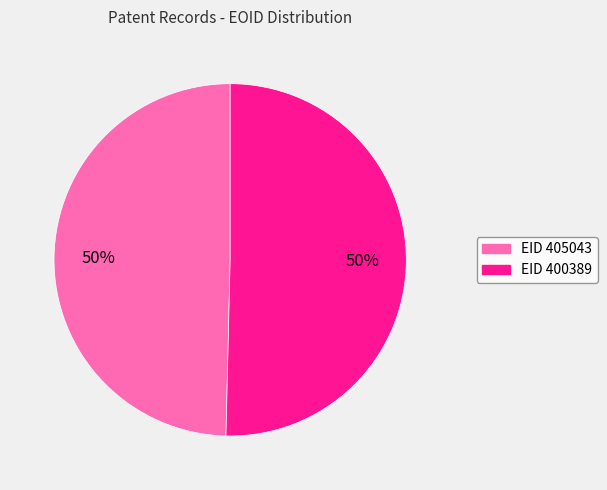

To the nearest percent, what is the average slice percentage?

50%